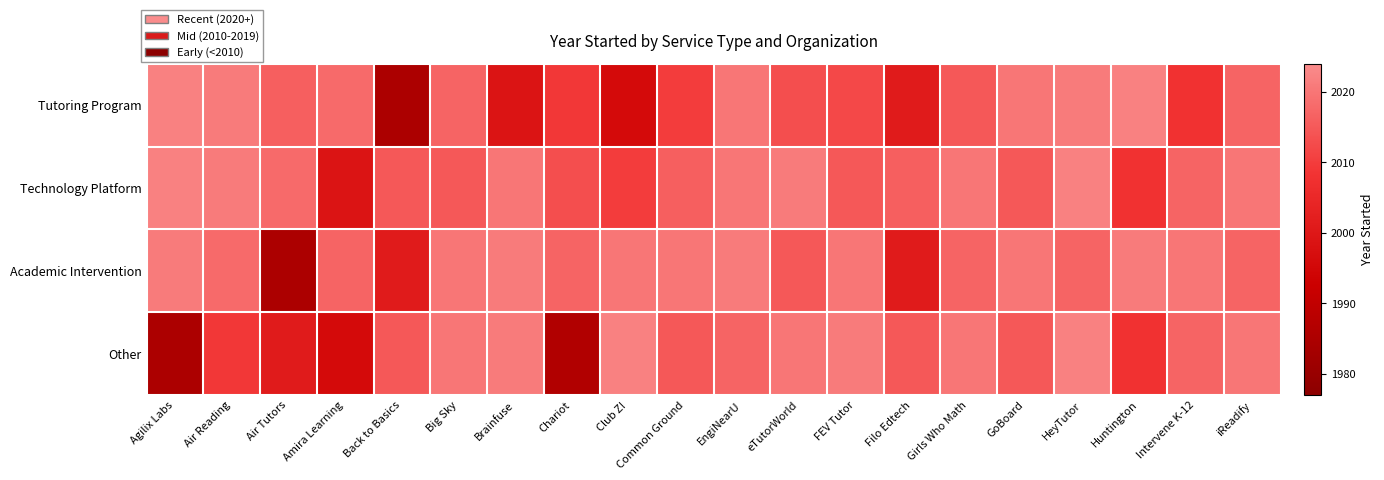

At which category is the sum across all series the highest?

HeyTutor